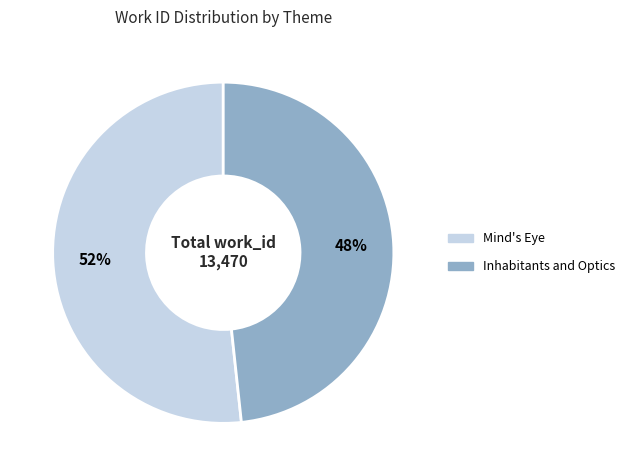

Which category has the biggest portion of the pie?

Mind's Eye